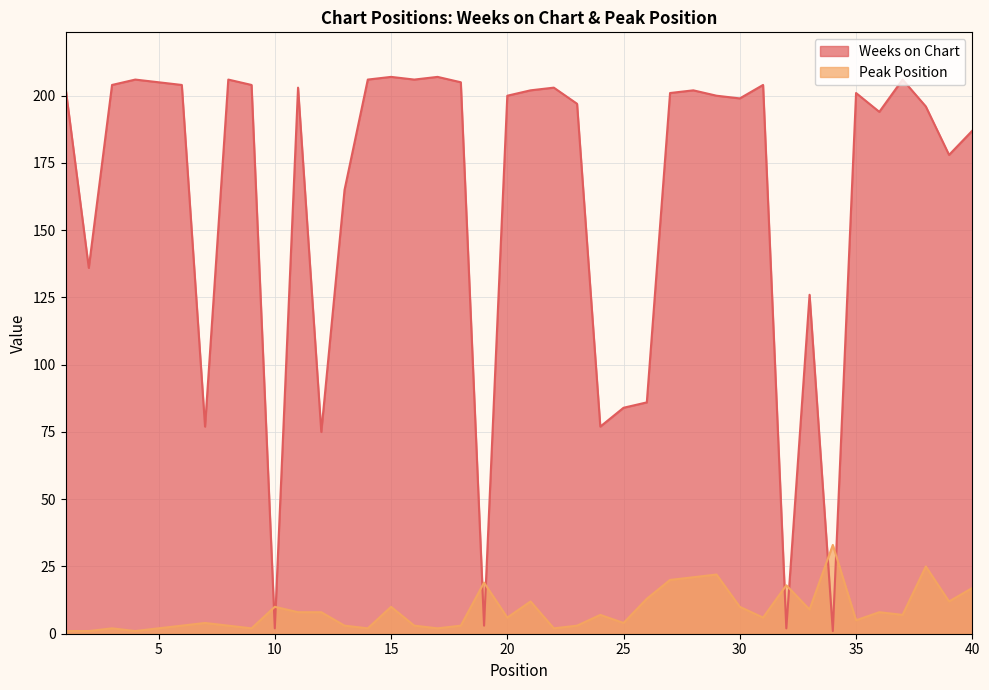

What is the lowest value of the Weeks on Chart series?

1